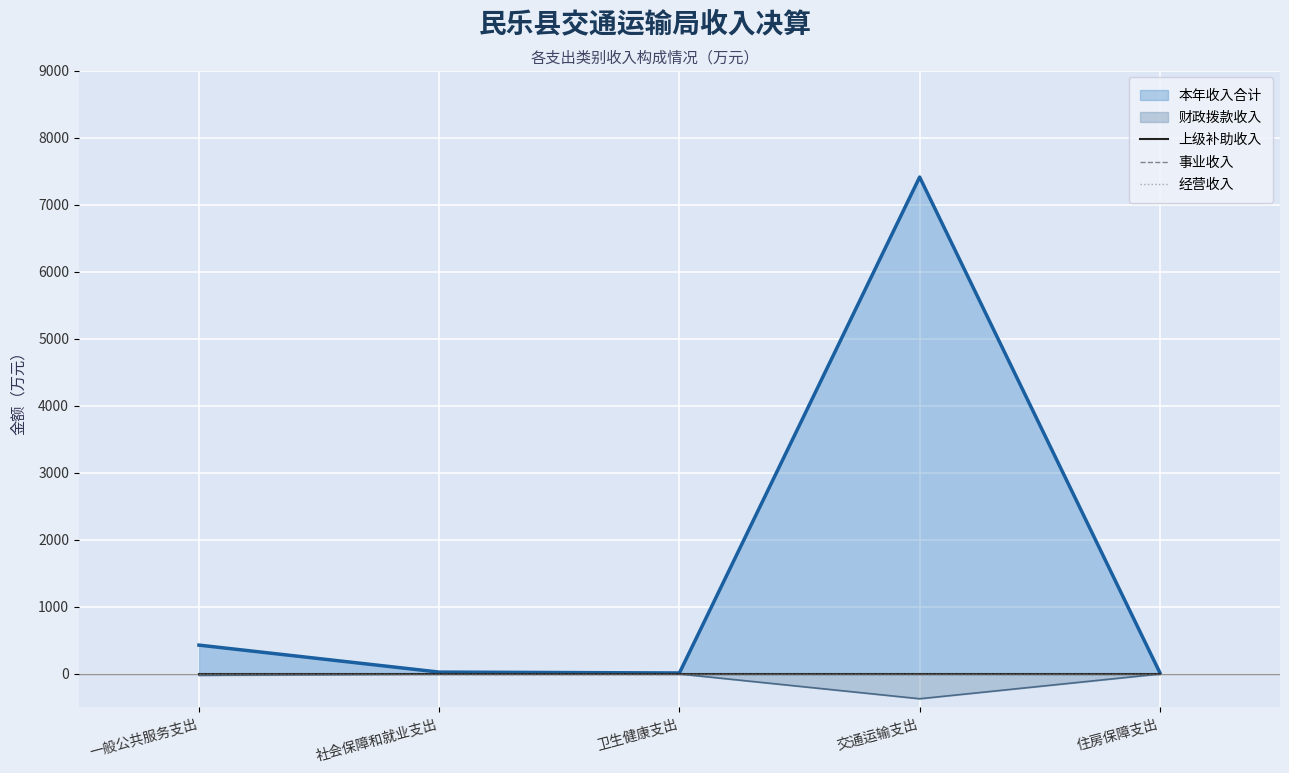

True or false: 事业收入 and 经营收入 cross at least once.

False